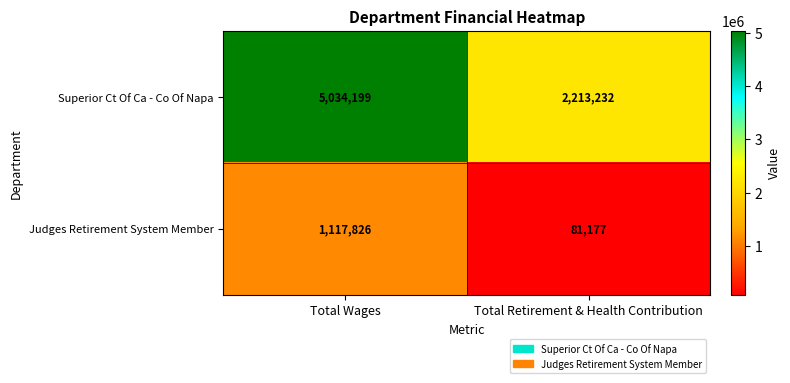

Rank the series by their maximum value, from lowest to highest.

Judges Retirement System Member, Superior Ct Of Ca - Co Of Napa